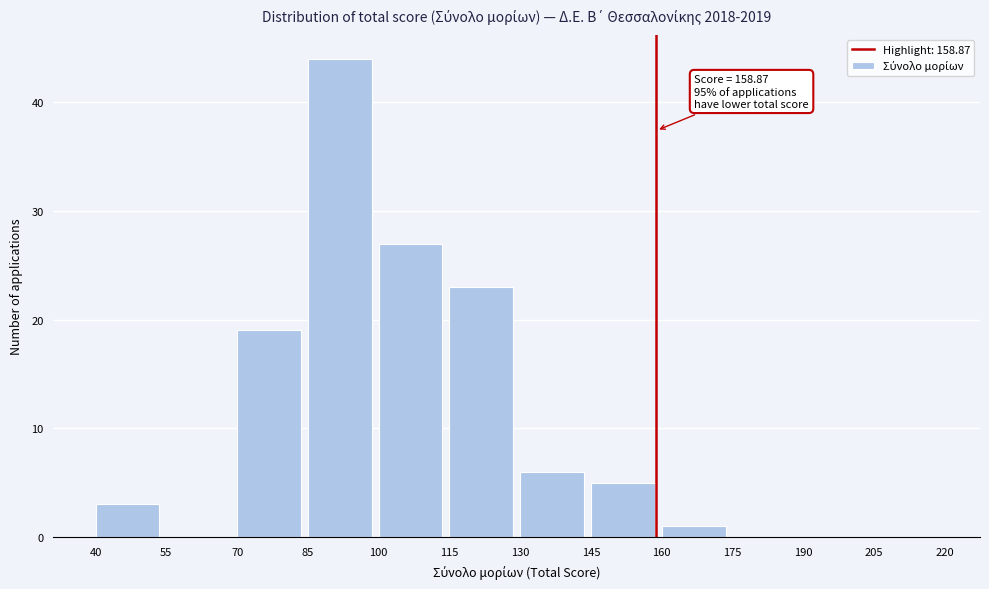

Over which range of the x-axis is the bar tallest?

85 to 100